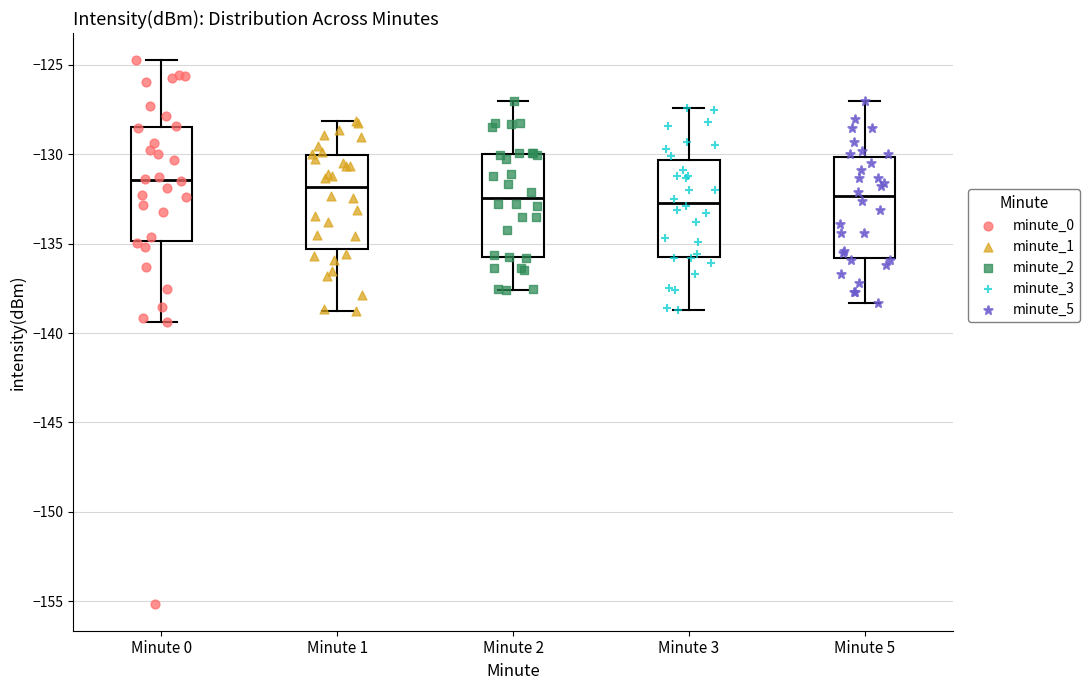

Reading left to right, transcribe this box plot: for each box, give where its median line is, the range the box spans, and where its two whiskers end, as read against the y-axis. The values are not printed on the chart, so give them approximately, as read against the axis.

Minute 0: median -131.5, box -135.0 to -128.5, whiskers -139.5 to -124.5
Minute 1: median -132.0, box -135.5 to -130.0, whiskers -139.0 to -128.0
Minute 2: median -132.5, box -135.5 to -130.0, whiskers -137.5 to -127.0
Minute 3: median -132.5, box -135.5 to -130.5, whiskers -138.5 to -127.5
Minute 5: median -132.5, box -136.0 to -130.0, whiskers -138.5 to -127.0